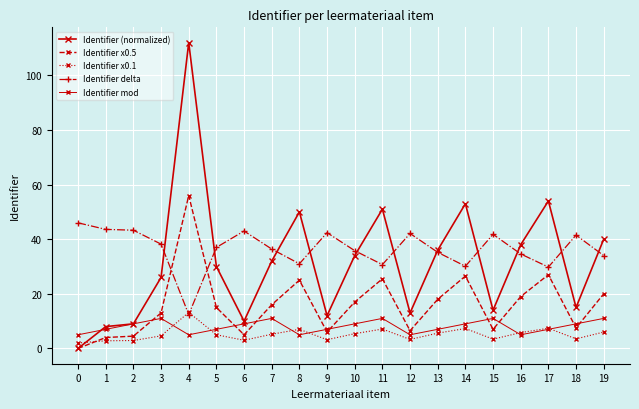

How many series are shown in this chart?

5